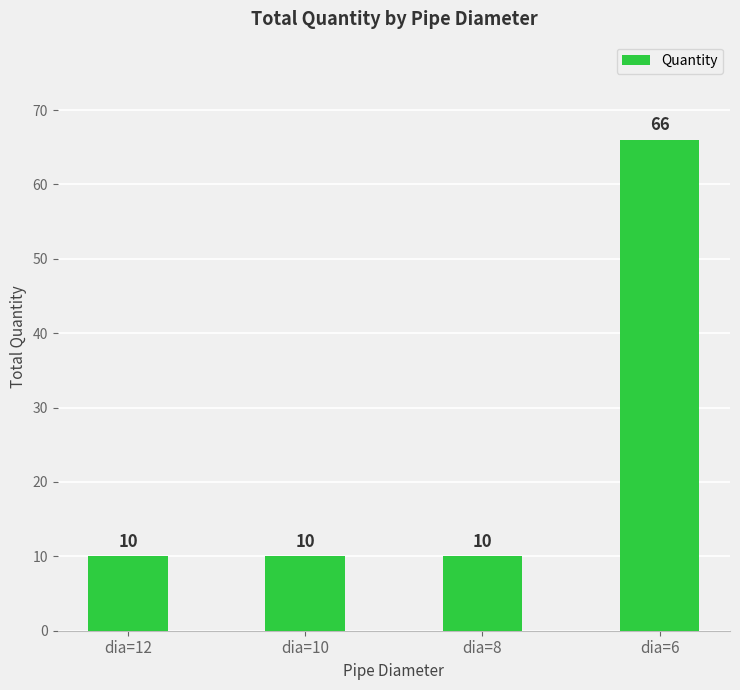

What is the maximum value shown in the chart?

66